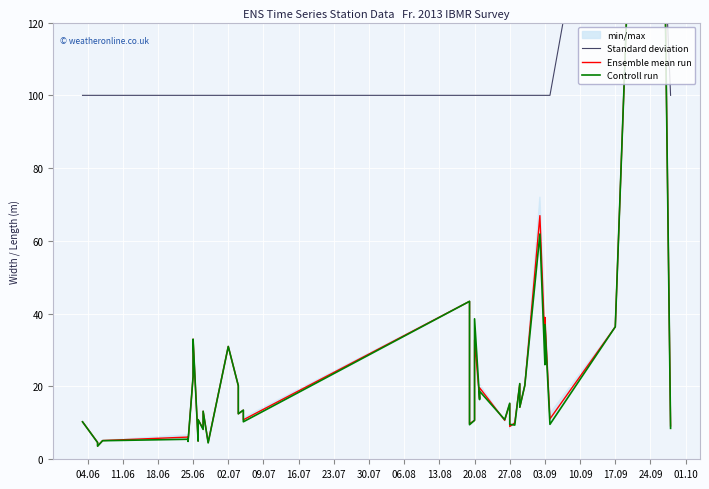

Does the chart display data point markers on the line(s)?

No